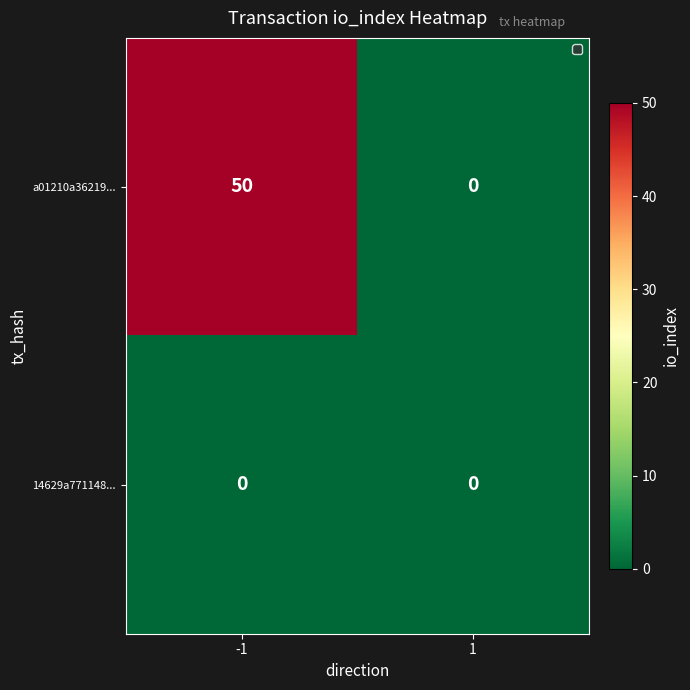

Which series has the largest range (max minus min)?

a01210a36219...